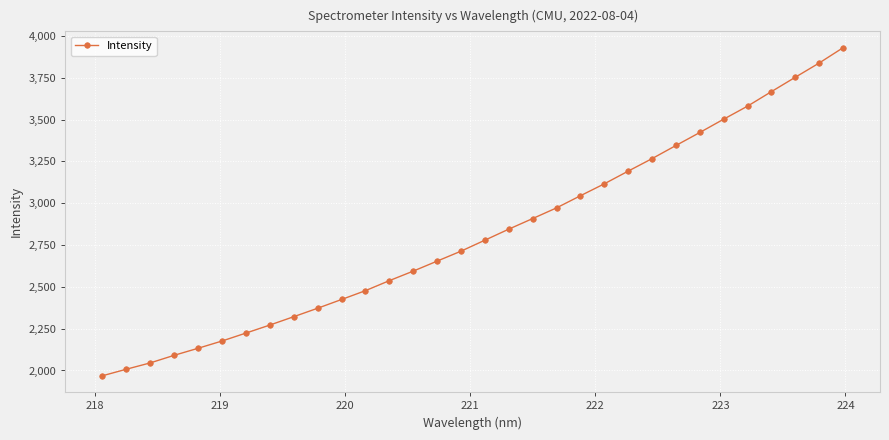

What is the value of the 4th point from the left?

2090.8